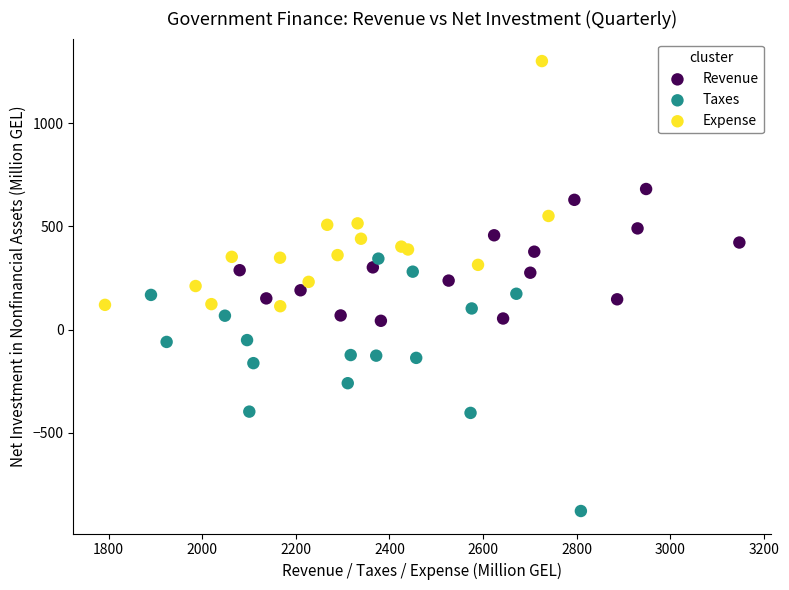

Which series contains the lowest Y value?

Taxes